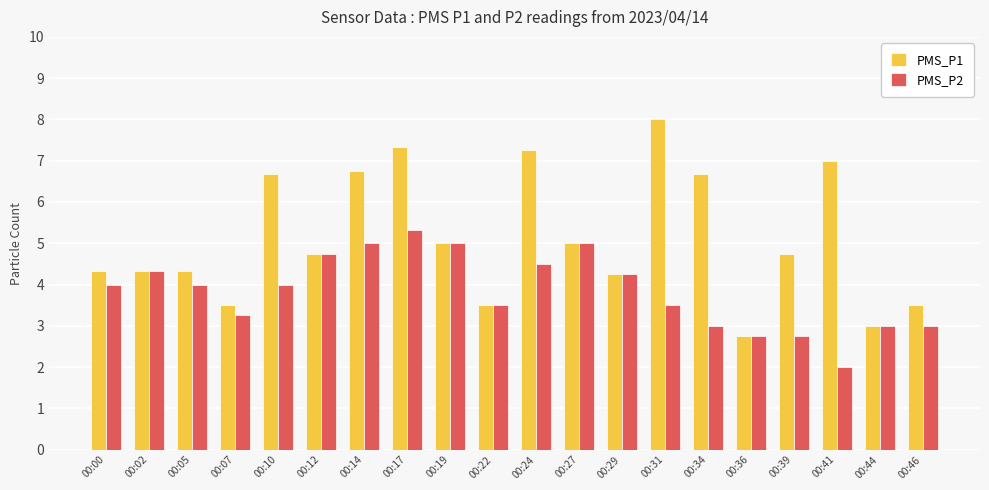

Where does the PMS_P1 series first go above 4?

00:00